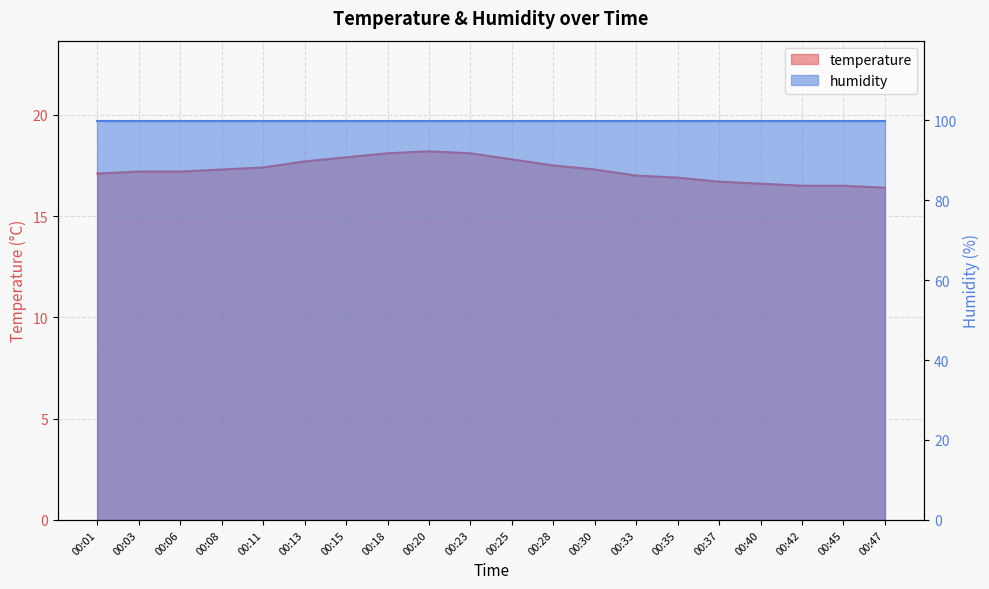

At which category does the chart reach its minimum across all series?

00:47